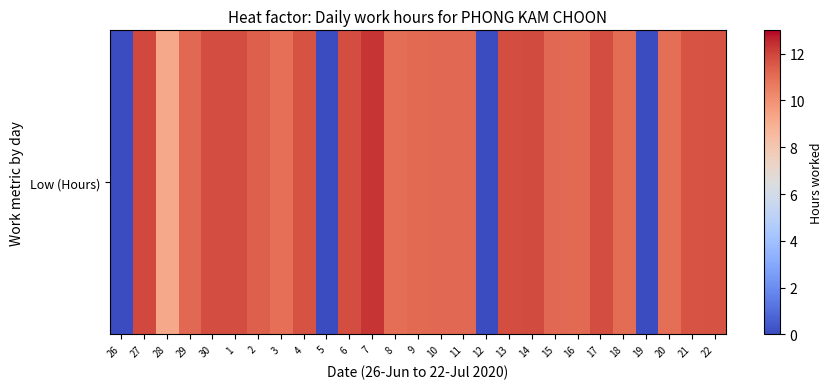

What is the difference between the second highest and minimum values?

11.9